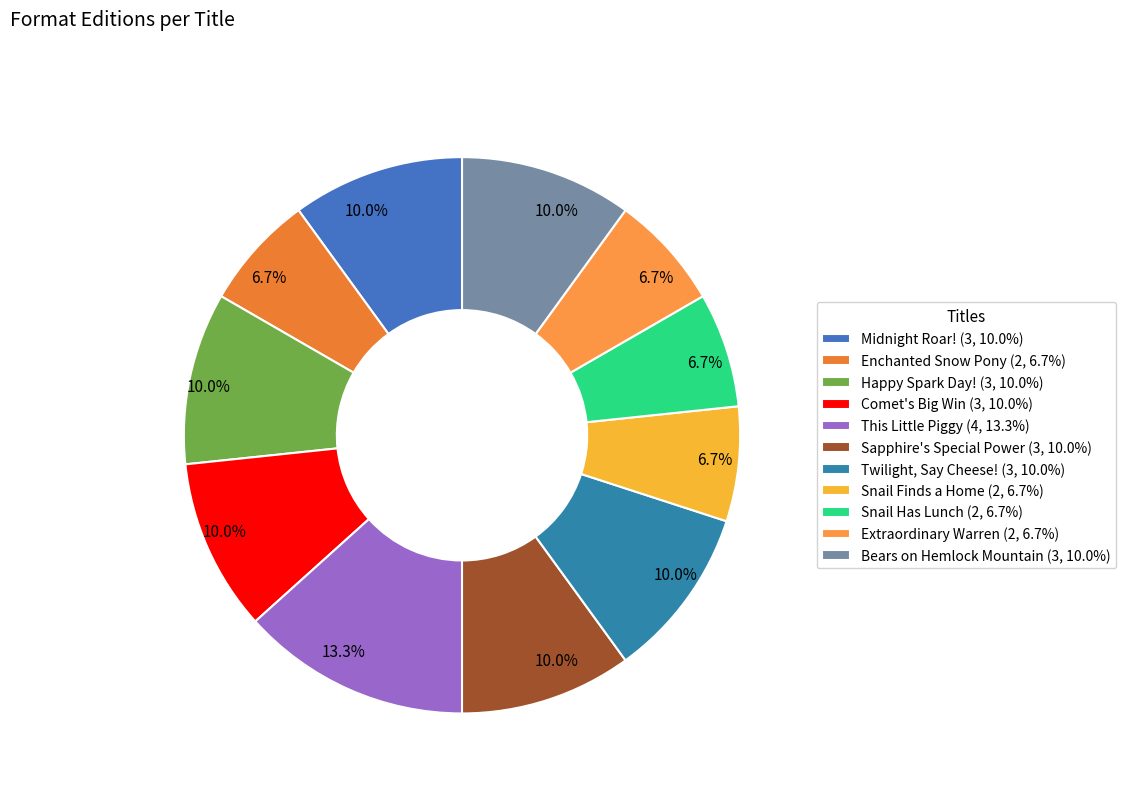

How many slices are in this pie chart?

11